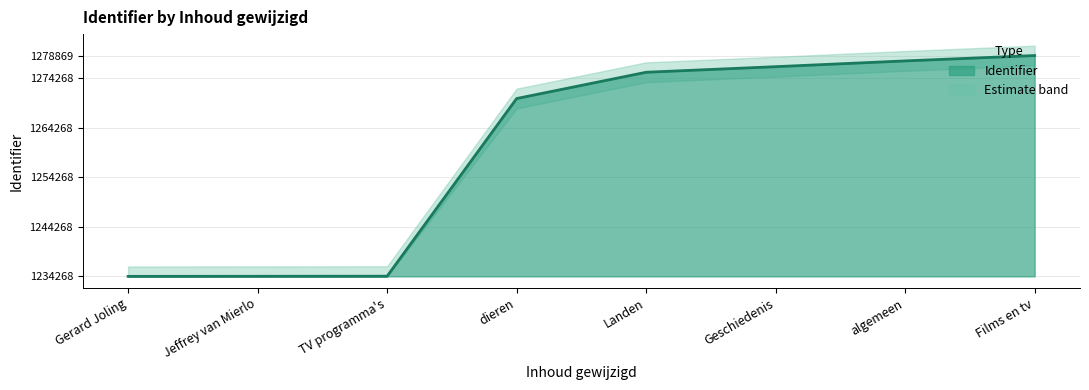

Reading left to right, transcribe all the data shown in this chart.

0	18	35	35919	41227	42354	43518	44601